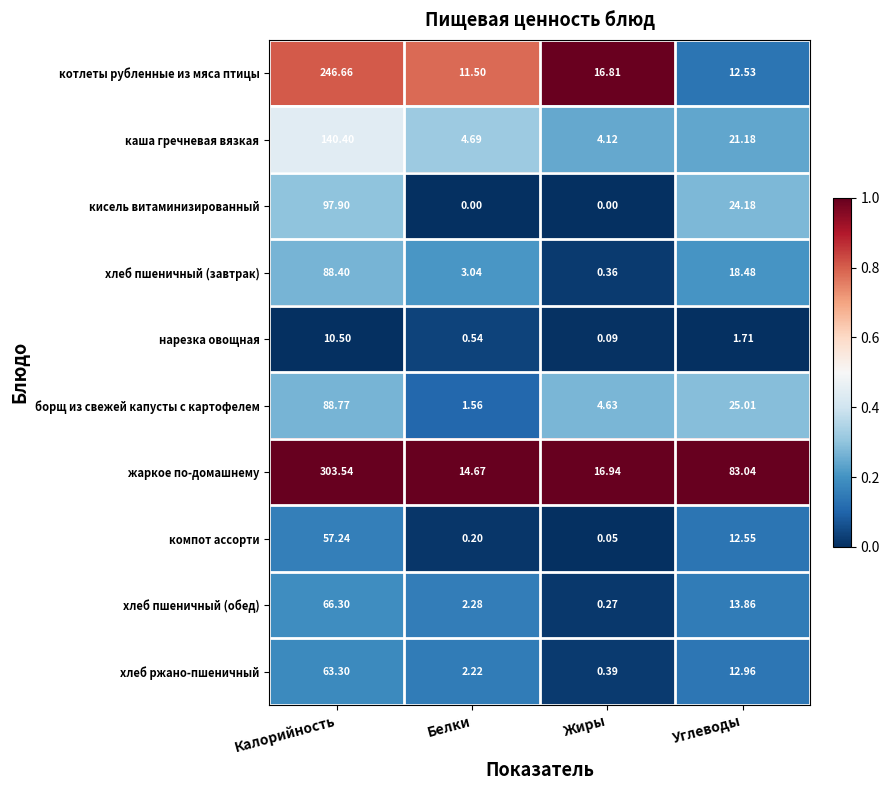

At which label does нарезка овощная reach its peak?

Калорийность